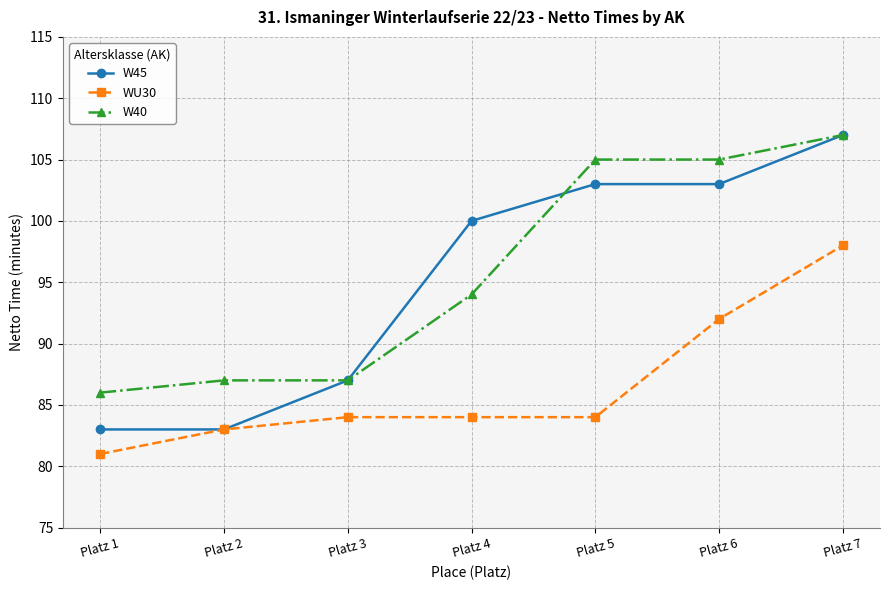

At Platz 4, list the series in order from largest to smallest.

W45, W40, WU30